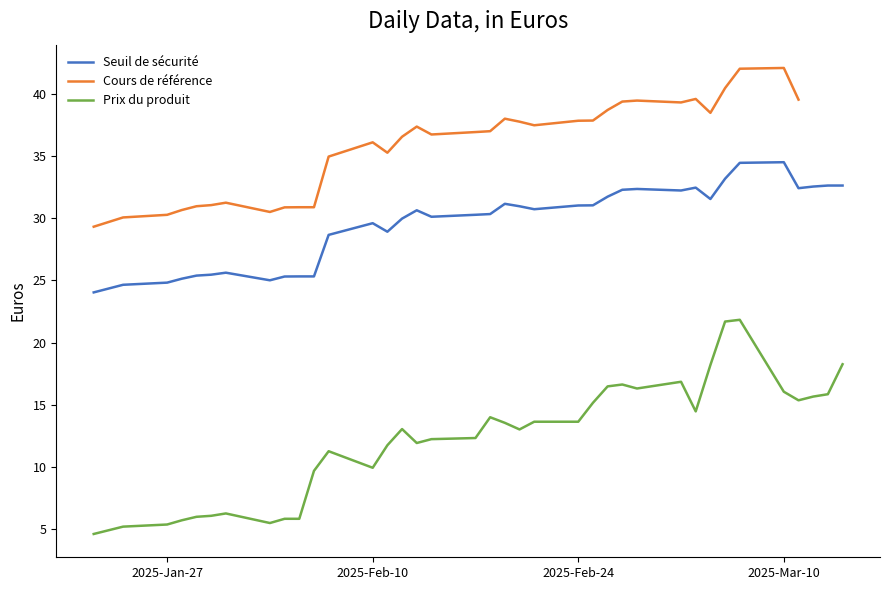

How many values in the Cours de référence series exceed 36?

22